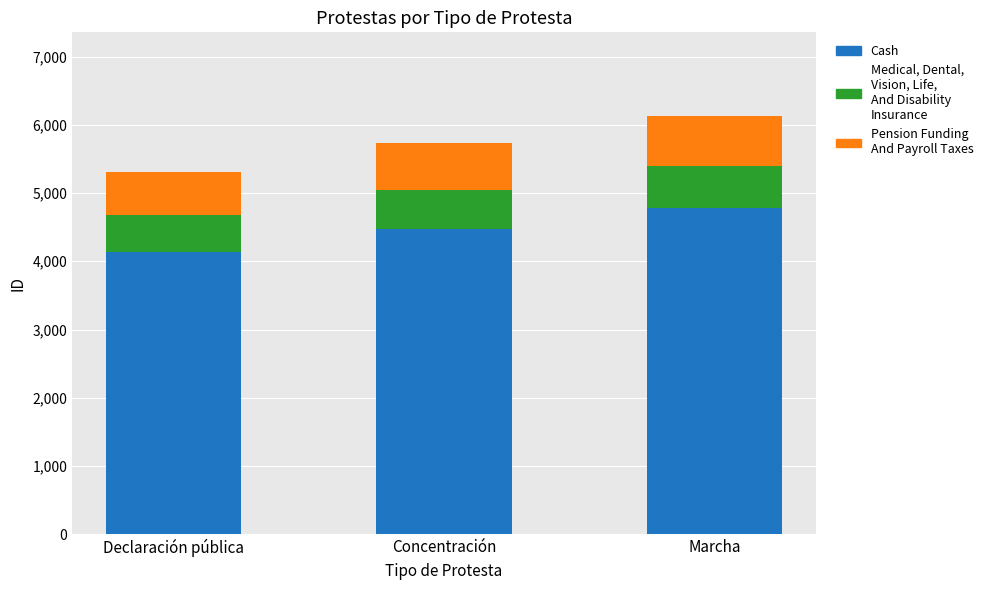

Reading left to right, what are the values for Cash?

4143.4	4468.6	4780.6